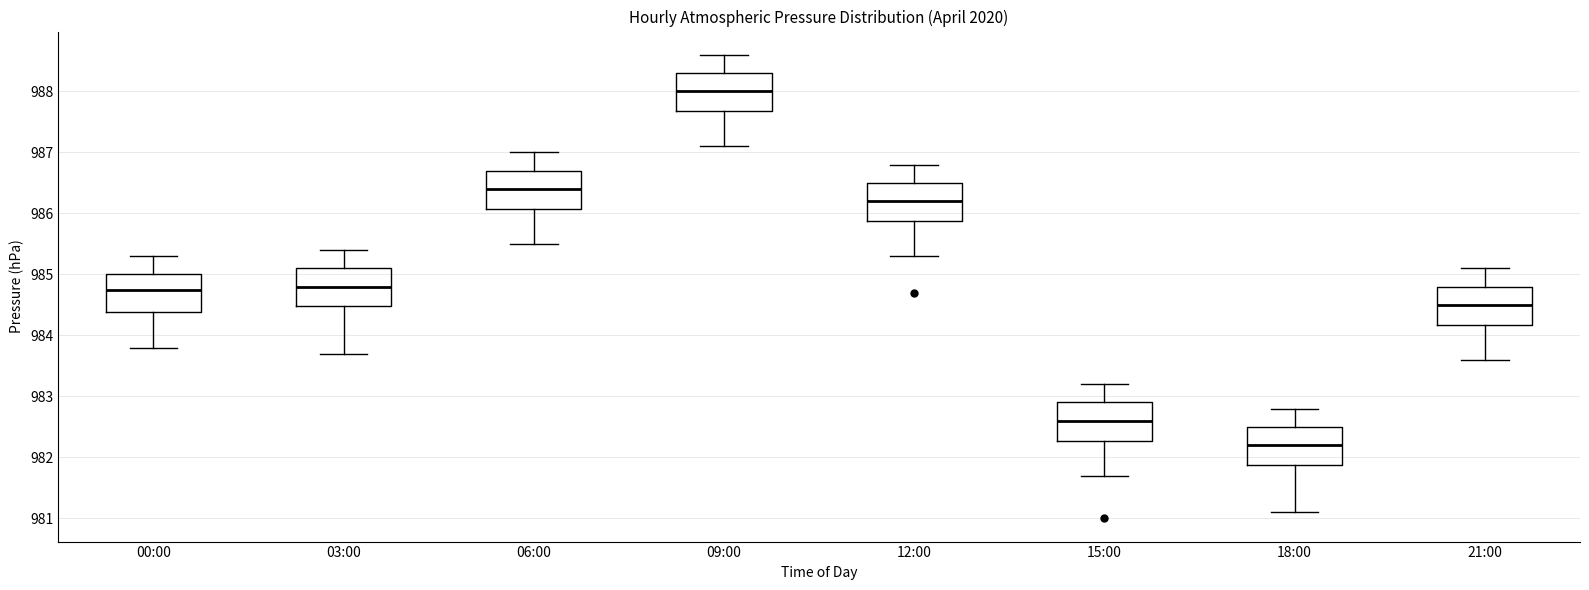

Reading left to right, transcribe this box plot: for each box, give where its median line is, the range the box spans, and where its two whiskers end, as read against the y-axis. The values are not printed on the chart, so give them approximately, as read against the axis.

00:00: median 984.8, box 984.4 to 985.0, whiskers 983.8 to 985.3
03:00: median 984.8, box 984.5 to 985.1, whiskers 983.7 to 985.4
06:00: median 986.4, box 986.1 to 986.7, whiskers 985.5 to 987.0
09:00: median 988.0, box 987.7 to 988.3, whiskers 987.1 to 988.6
12:00: median 986.2, box 985.9 to 986.5, whiskers 985.3 to 986.8
15:00: median 982.6, box 982.3 to 982.9, whiskers 981.7 to 983.2
18:00: median 982.2, box 981.9 to 982.5, whiskers 981.1 to 982.8
21:00: median 984.5, box 984.2 to 984.8, whiskers 983.6 to 985.1